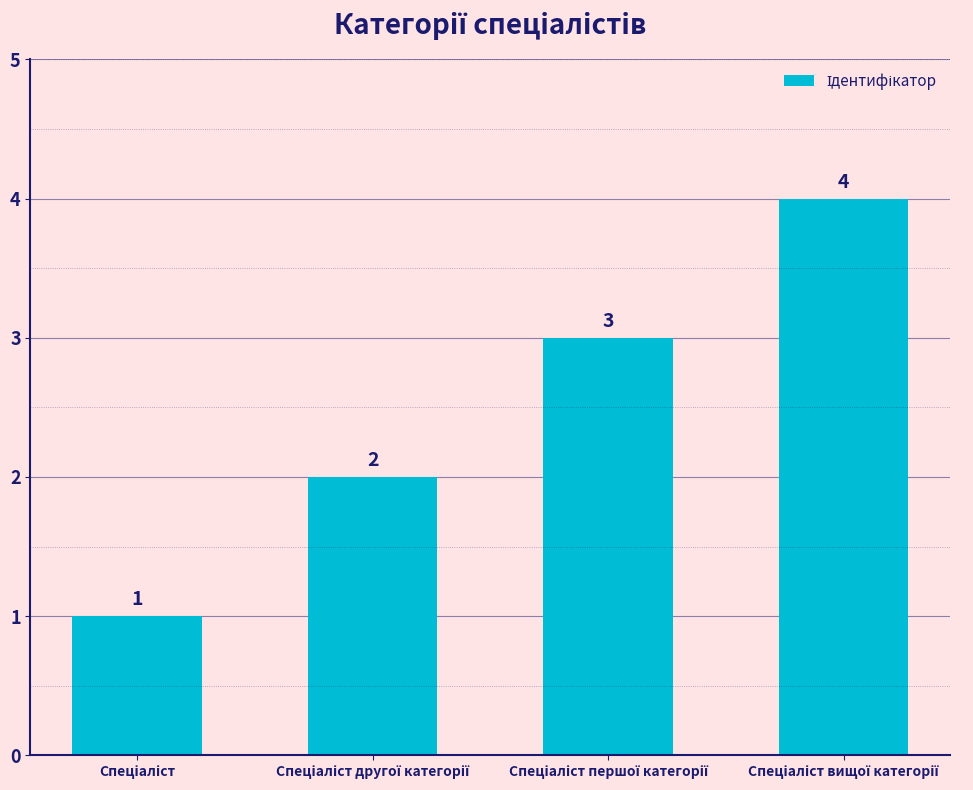

What is the difference between the maximum and minimum values?

3